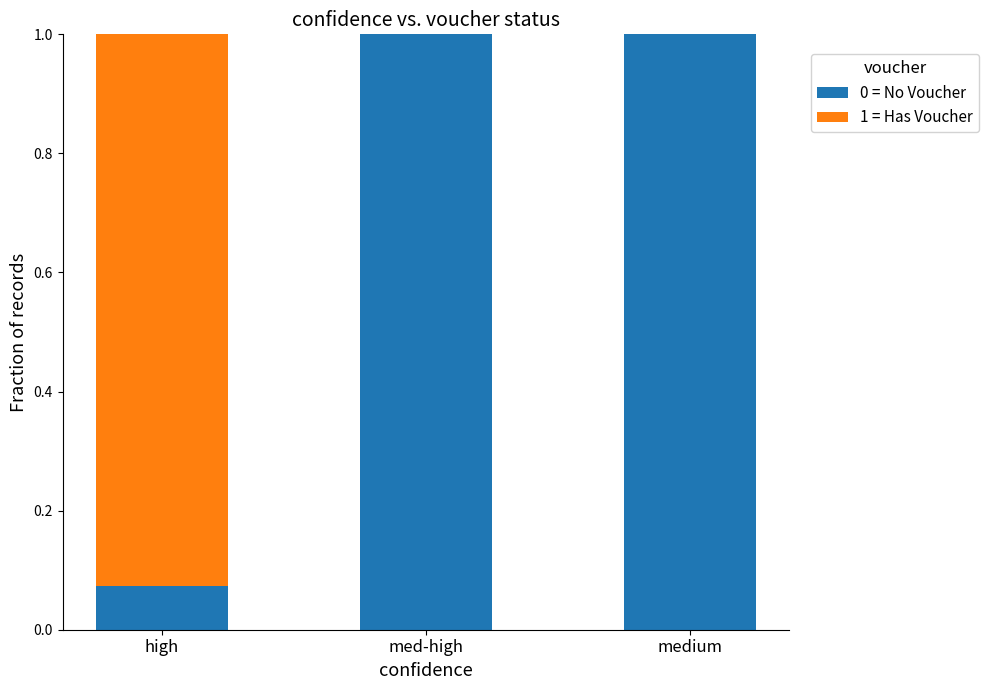

What is the total value across all series at med-high?

1.0